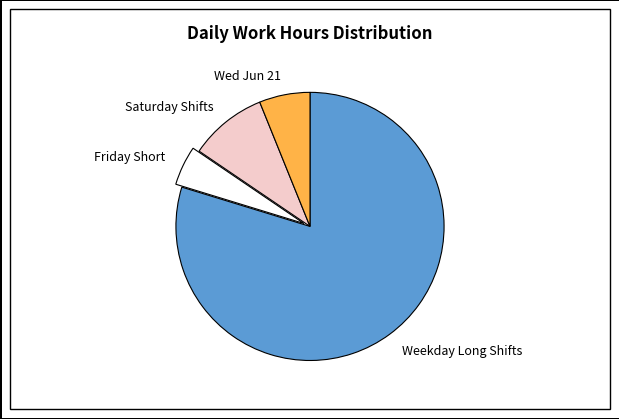

Is the sum of Friday Short and Wed Jun 21 greater than half?

No